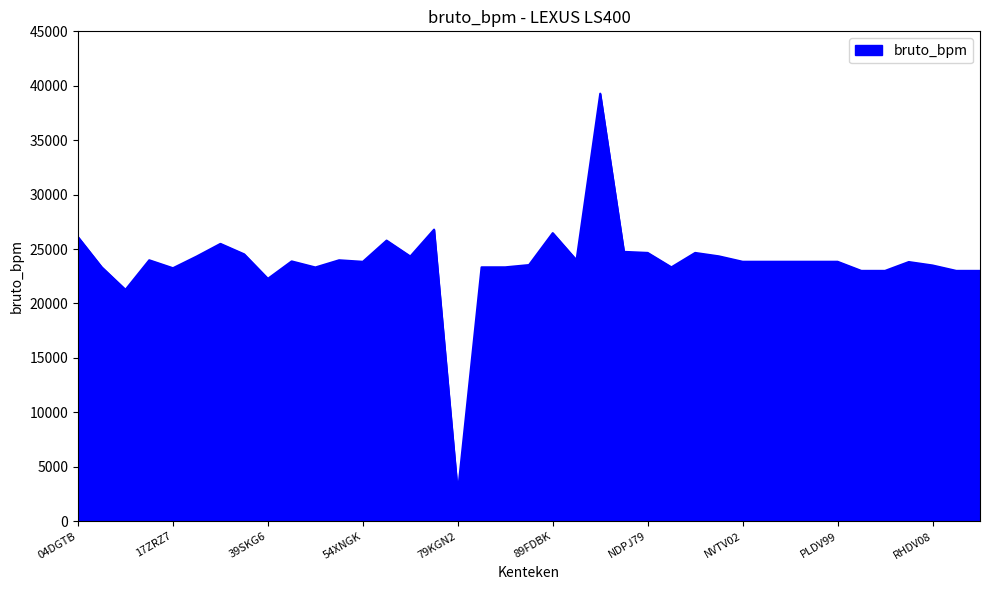

What is the maximum value shown in the chart?

39276